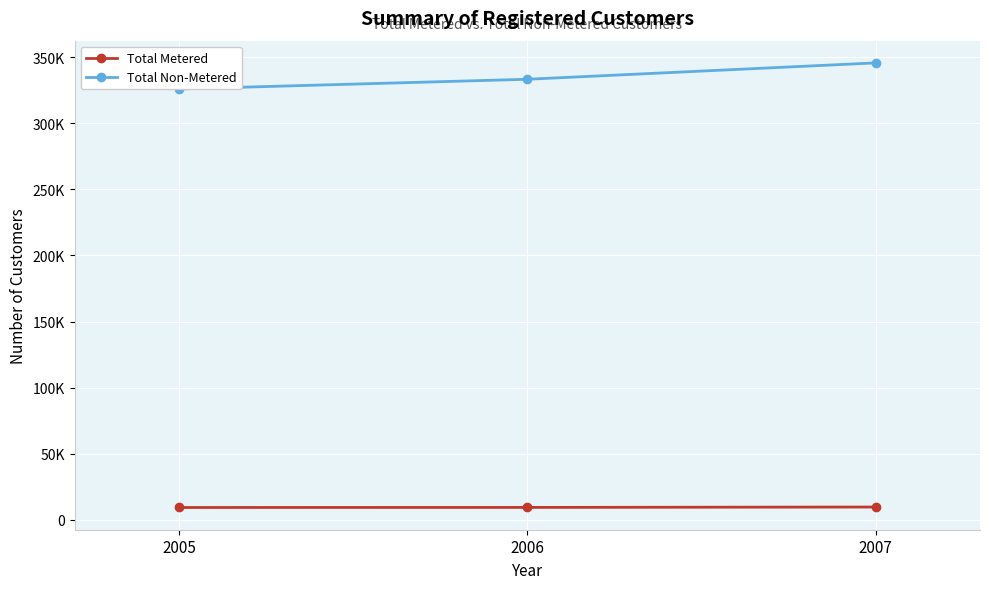

What is the difference between the highest and lowest values at 2006?

323703